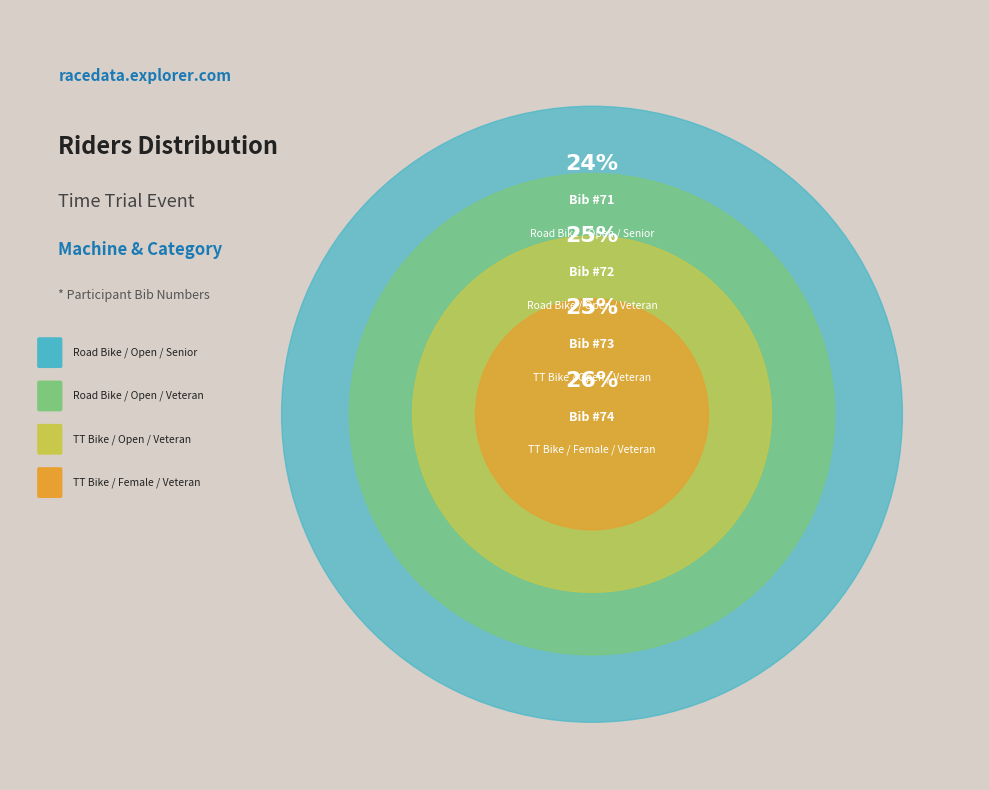

Which has a higher value, Road Bike / Open / Senior or TT Bike / Female / Veteran?

TT Bike / Female / Veteran